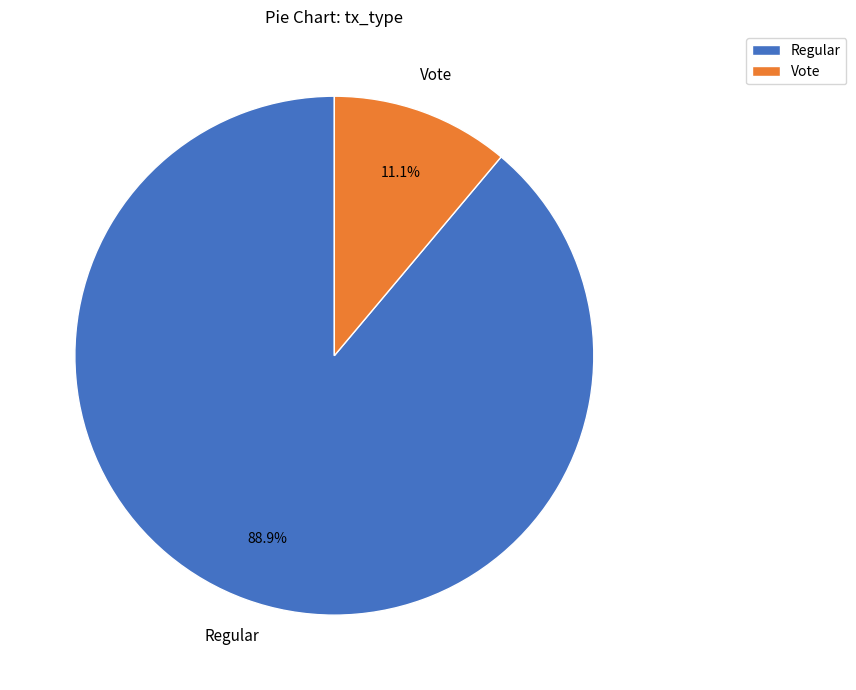

What is the ratio of the value at Vote to the value at Regular?

0.1